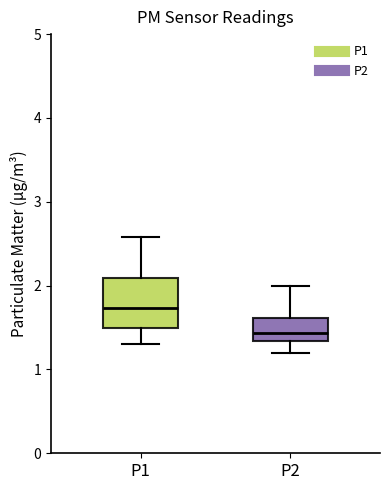

Comparing the boxes themselves (not the whiskers), which one is the tallest?

P1